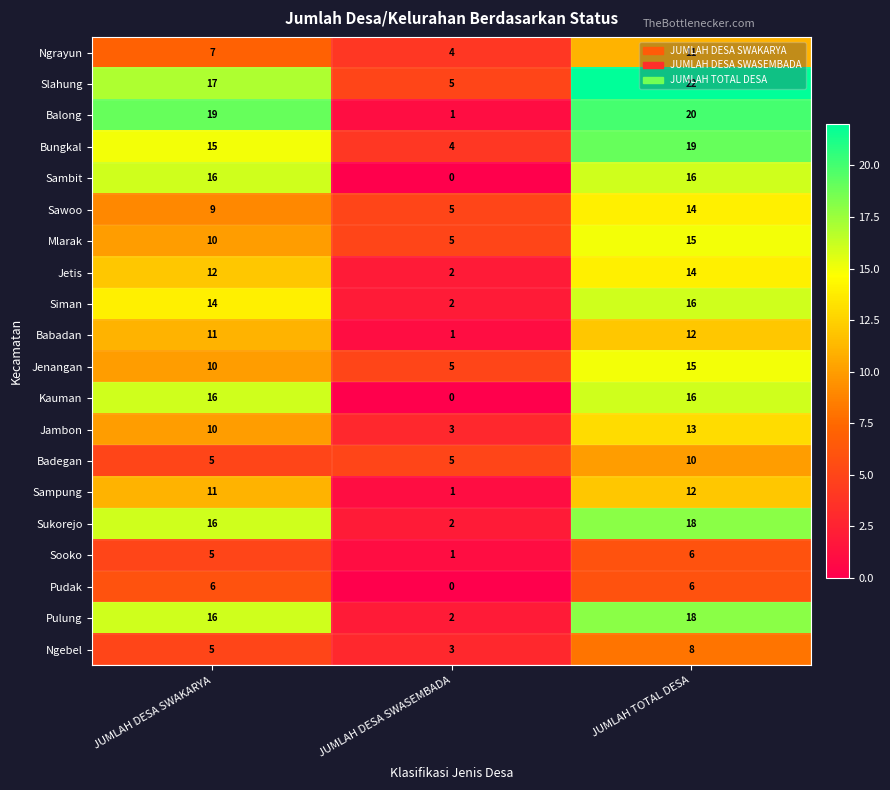

What is the total value across all series at JUMLAH DESA SWAKARYA?

230